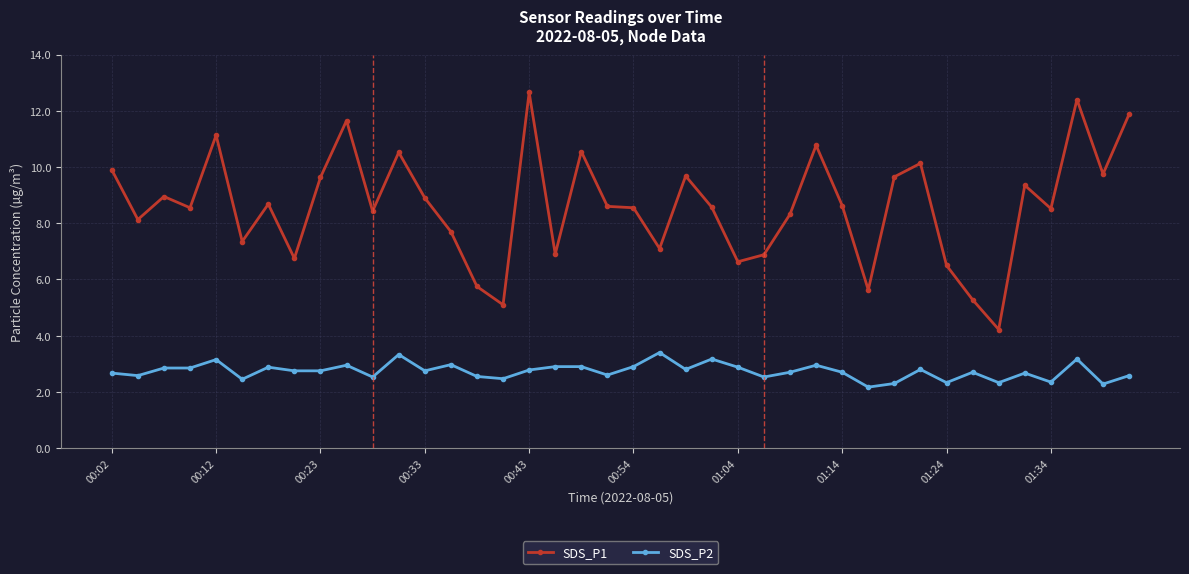

Which series has the widest spread of values?

SDS_P1